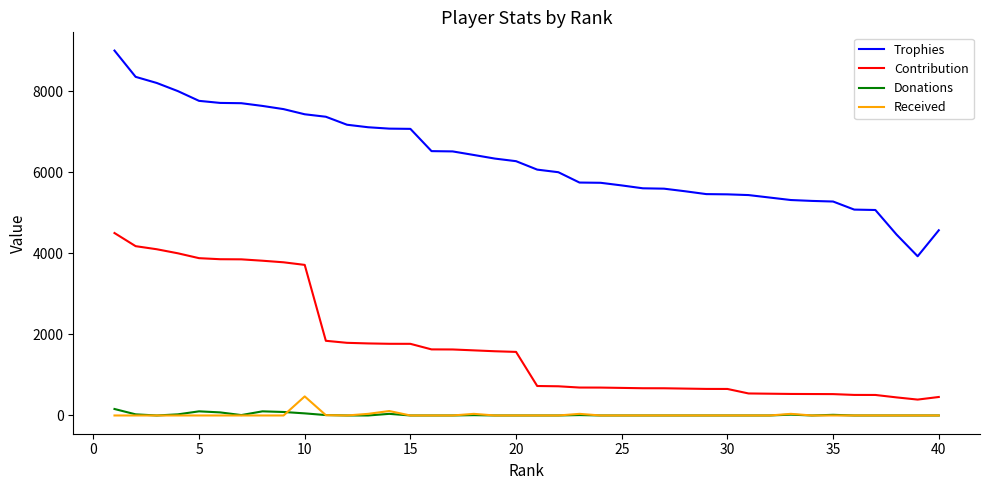

Rank the series by their maximum value, from lowest to highest.

Donations, Received, Contribution, Trophies